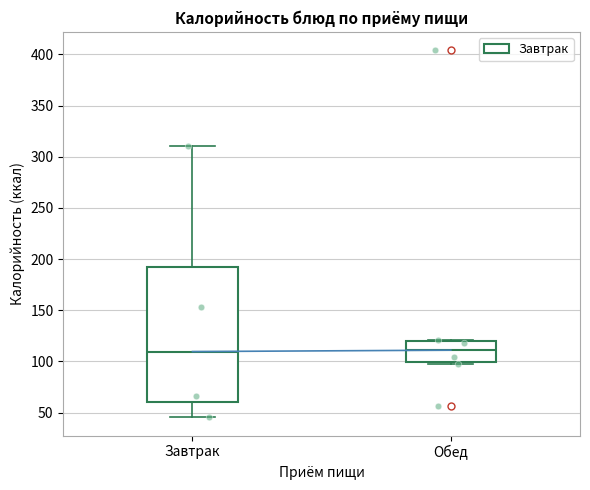

Reading left to right, transcribe this box plot: for each box, give where its median line is, the range the box spans, and where its two whiskers end, as read against the y-axis. The values are not printed on the chart, so give them approximately, as read against the axis.

Завтрак: median 110, box 60 to 195, whiskers 45 to 310
Обед: median 110, box 100 to 120, whiskers 100 (just below the box's lower edge) to 120